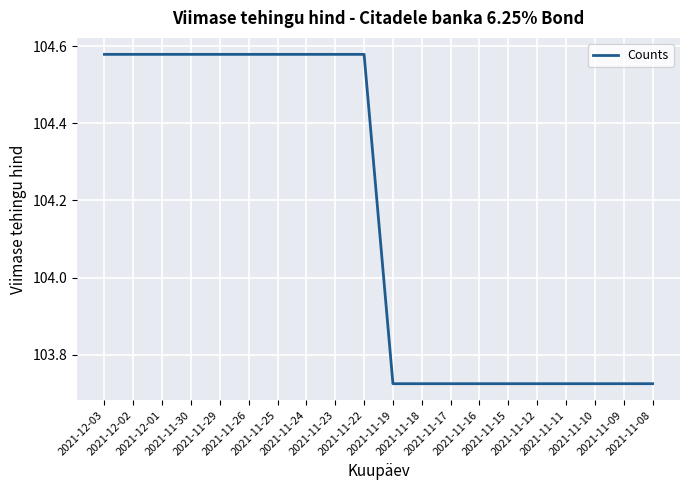

Reading right to left, what are all the values shown in this chart?

103.7	103.7	103.7	103.7	103.7	103.7	103.7	103.7	103.7	103.7	104.6	104.6	104.6	104.6	104.6	104.6	104.6	104.6	104.6	104.6